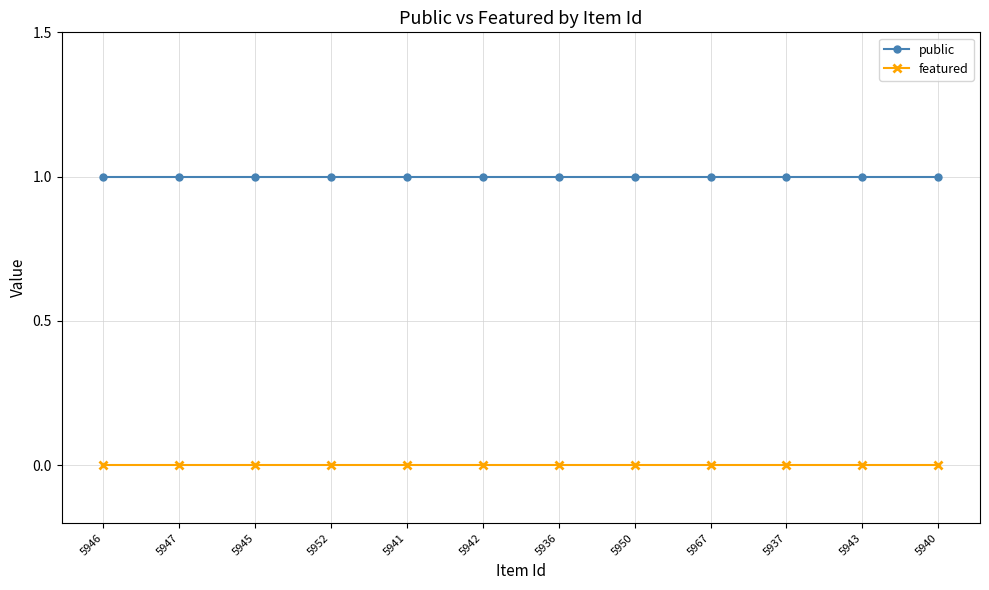

What are all the series names shown in the legend?

public, featured